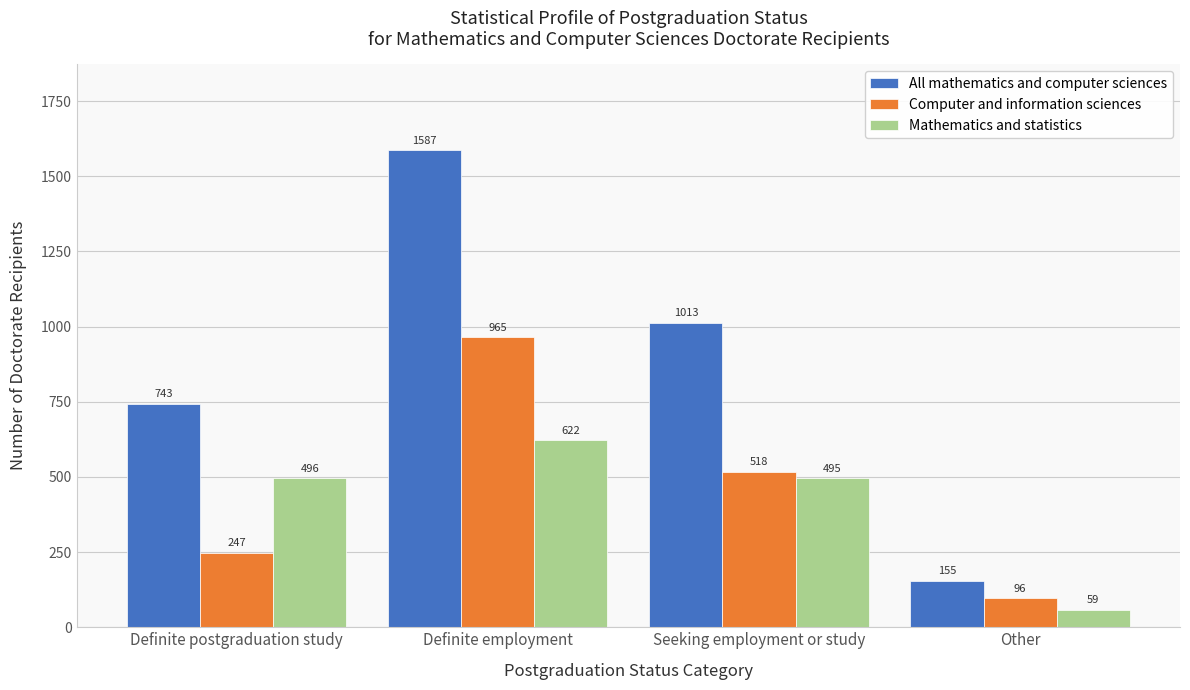

Reading right to left, list all the values displayed in this chart.

All mathematics and computer sciences: Other=155	Seeking employment or study=1013	Definite employment=1587	Definite postgraduation study=743
Computer and information sciences: Other=96	Seeking employment or study=518	Definite employment=965	Definite postgraduation study=247
Mathematics and statistics: Other=59	Seeking employment or study=495	Definite employment=622	Definite postgraduation study=496